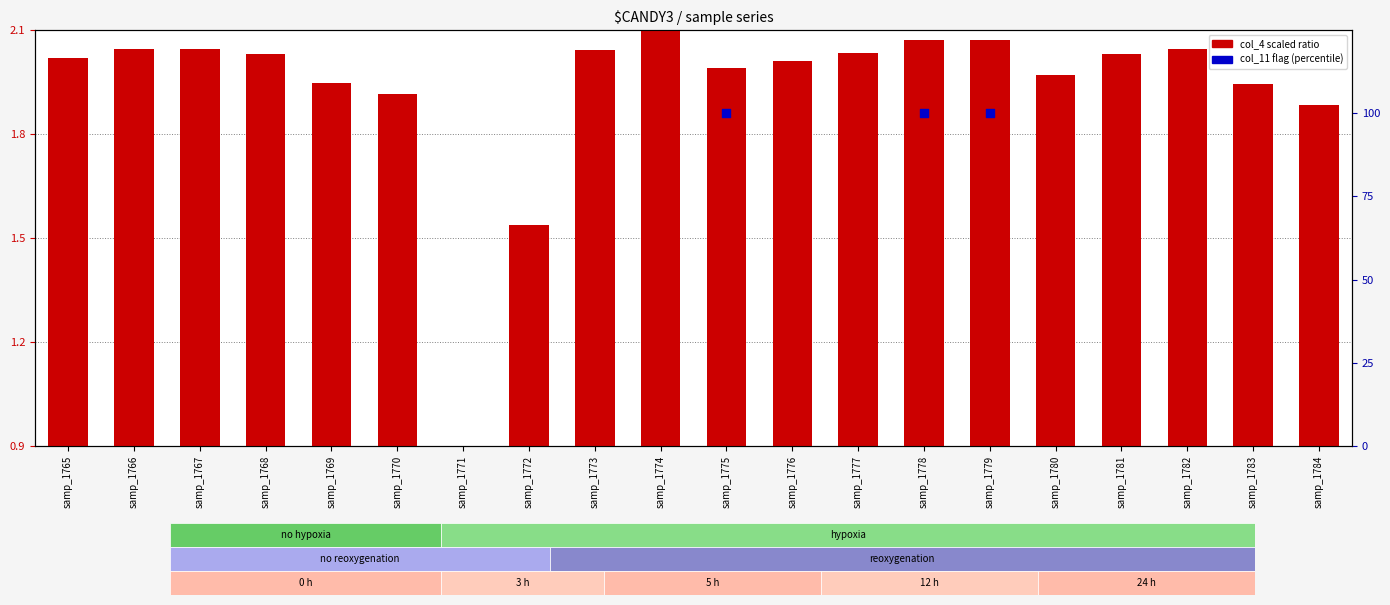

Which series reaches the maximum Y coordinate?

col_4 (scaled)